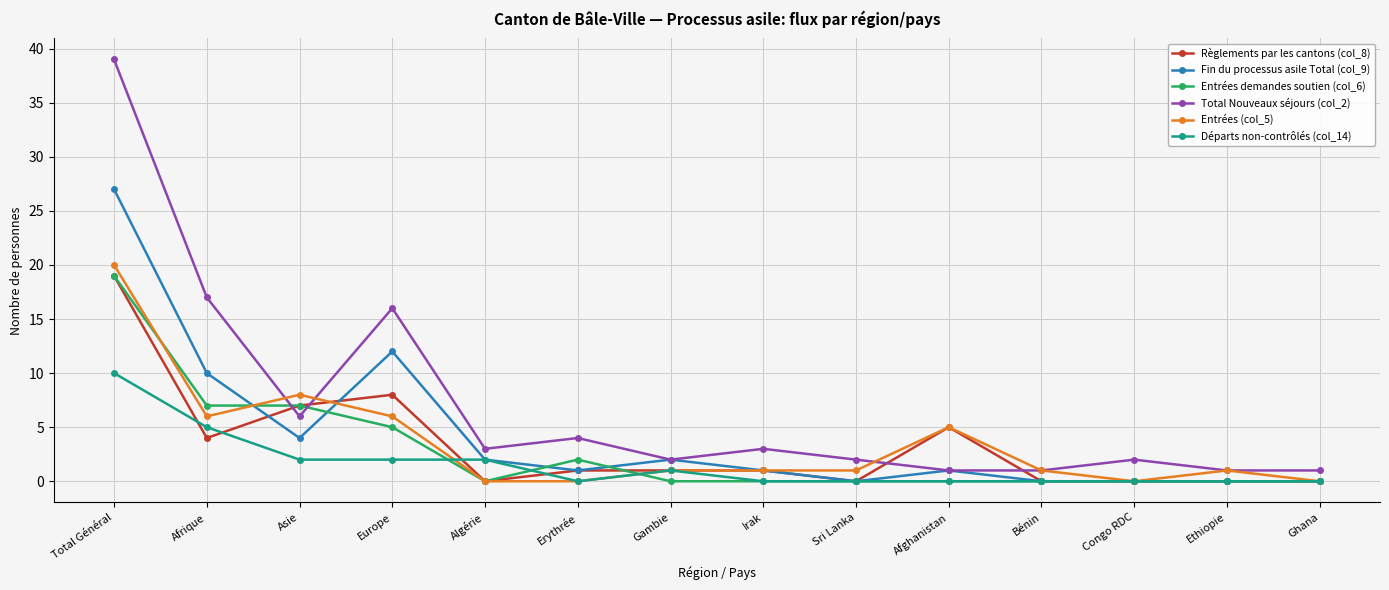

What is the greatest value displayed?

39